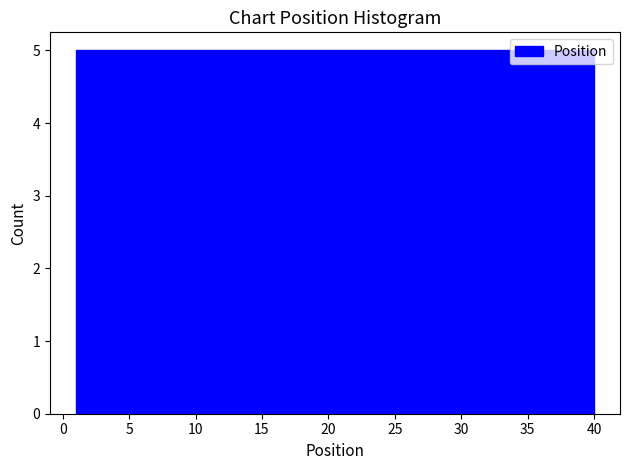

How tall is the bar that spans 20.5 to 25.5 on the x-axis? Neither the bar edges nor the heights are printed on the chart, so give them approximately, as read against the axes.

5